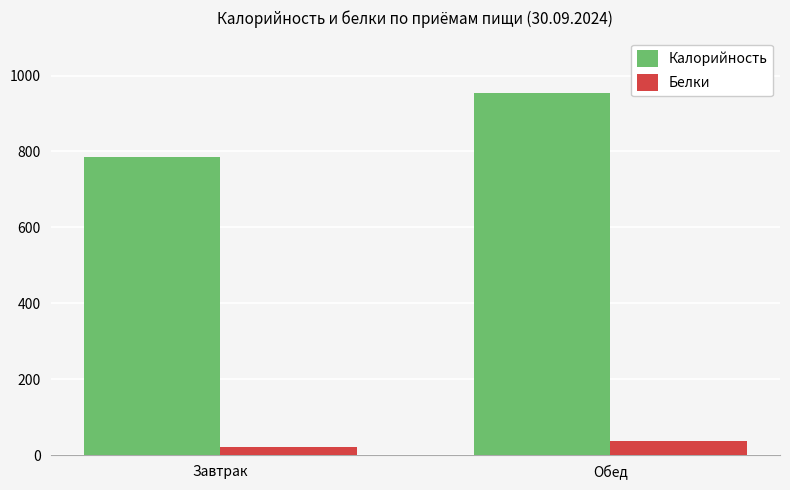

Is the value of Белки at Обед greater than the value of Калорийность at Завтрак?

No